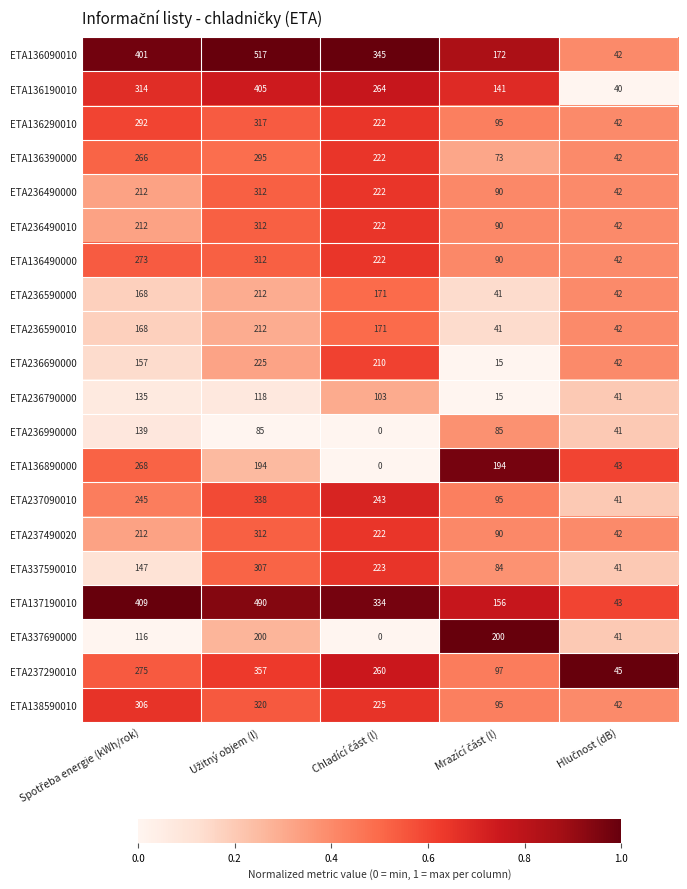

Which series has the largest range (max minus min)?

ETA136090010